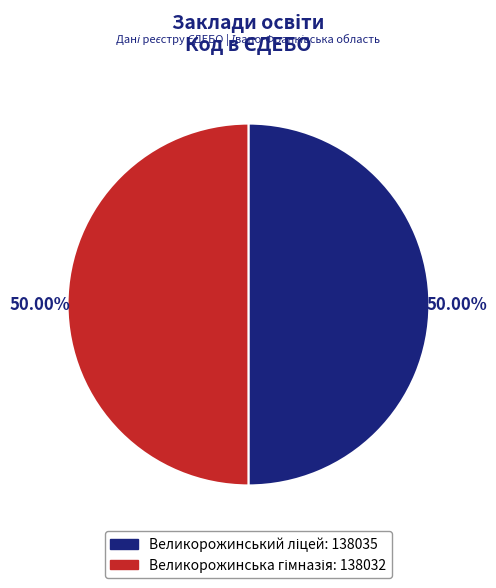

Is Великорожинський ліцей the majority of the pie?

Yes